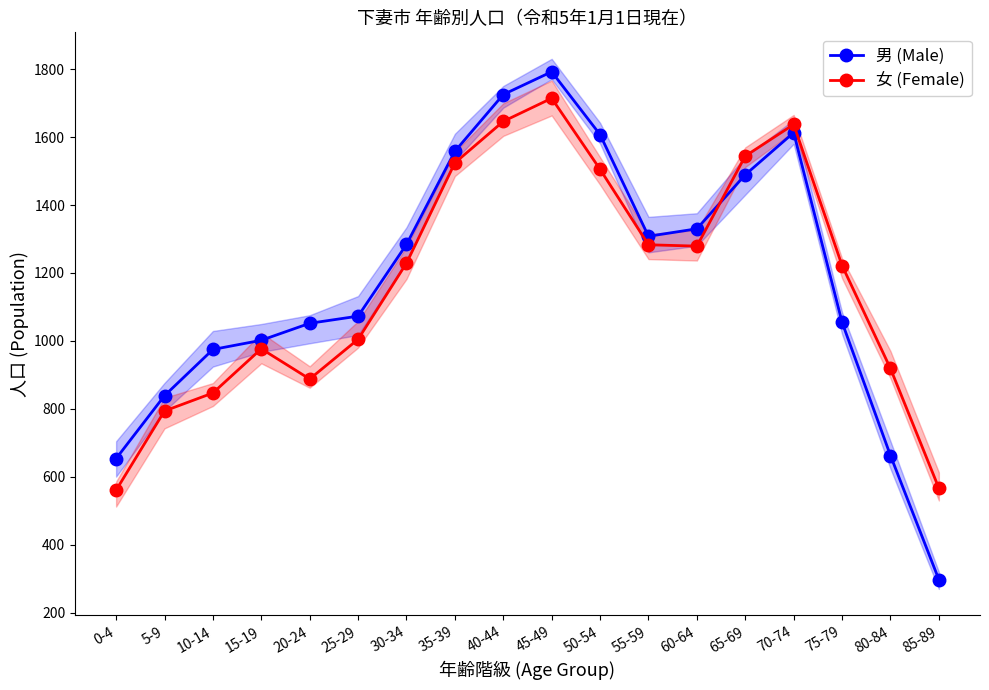

The value of 男 (Male) at 15-19 is 1002. True or false?

True